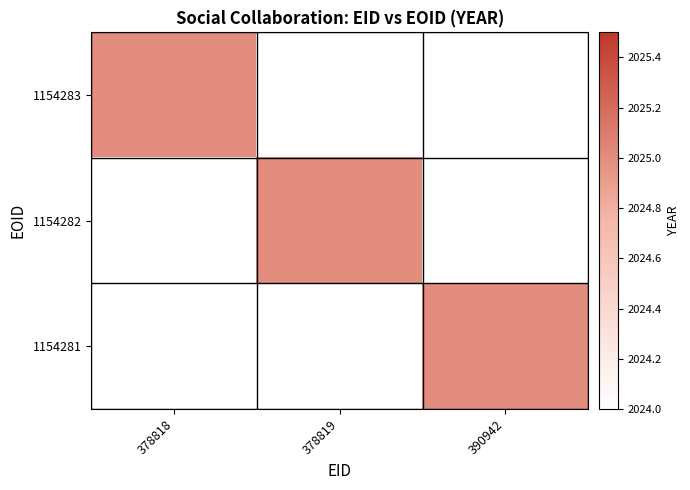

Rank the series at 378819 from lowest to highest value.

1154283, 1154281, 1154282